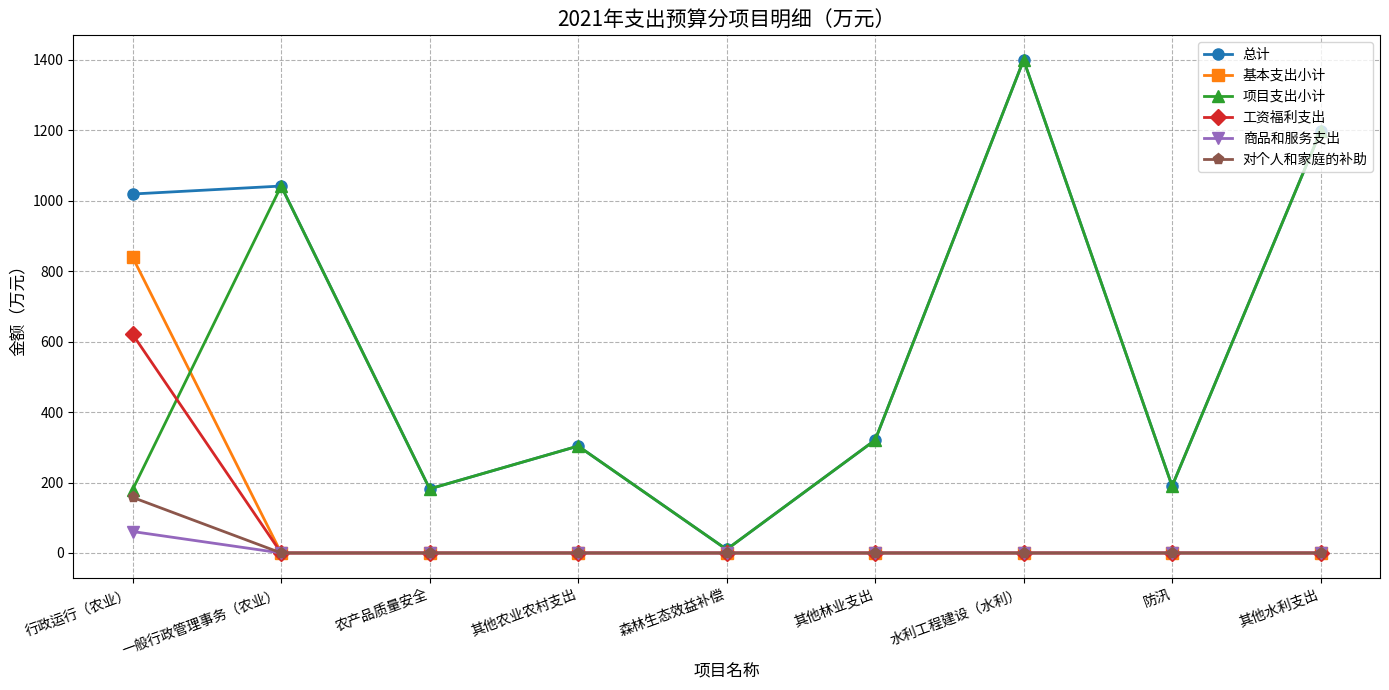

What are all the series names shown in the legend?

总计, 基本支出小计, 项目支出小计, 工资福利支出, 商品和服务支出, 对个人和家庭的补助